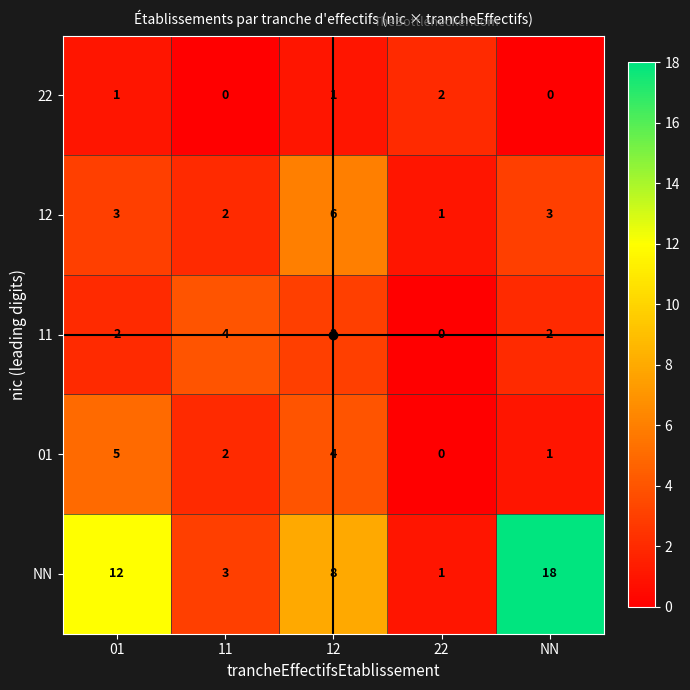

What is the approximate value of 01 at 12?

4